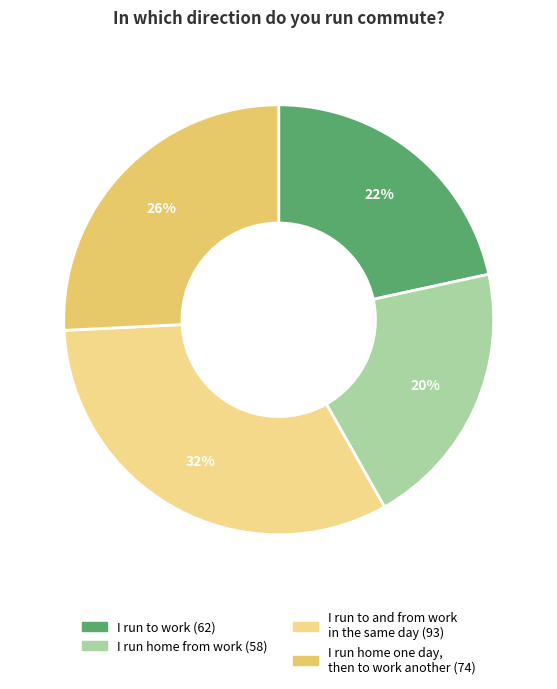

Is there a majority slice in this chart?

No